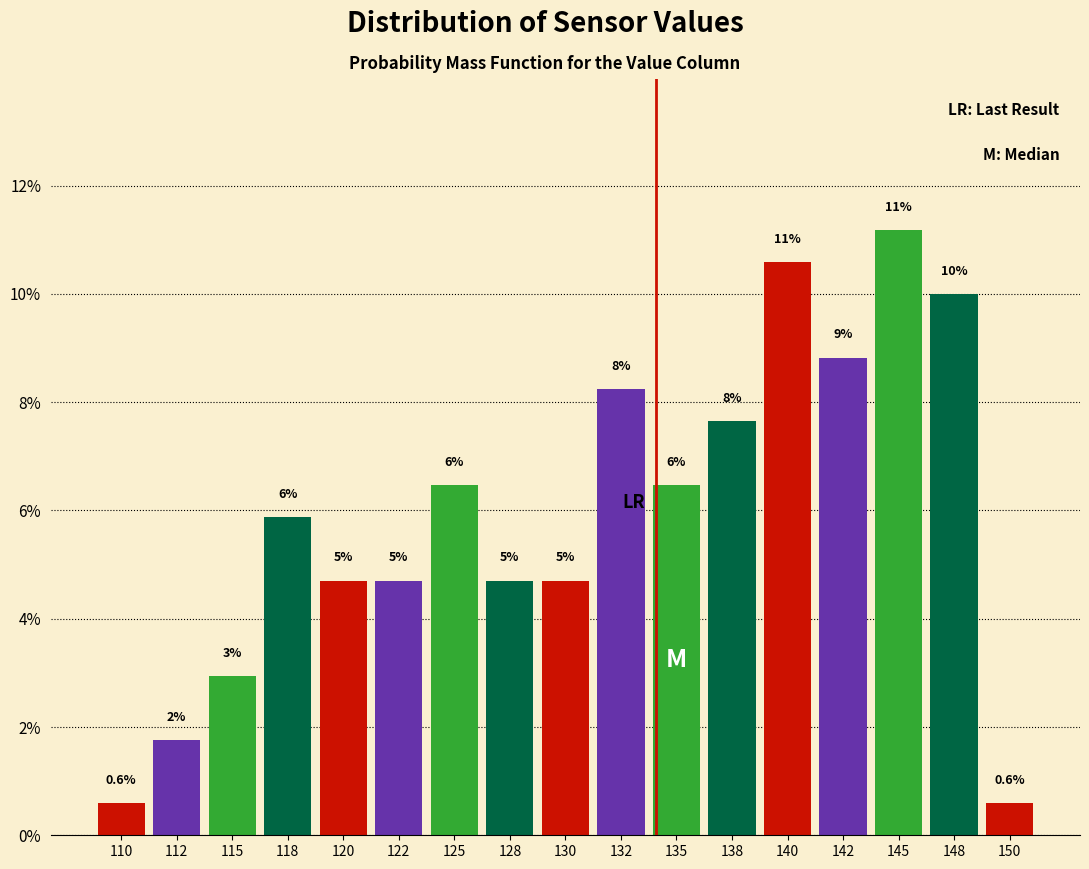

How many bars are there in total?

17